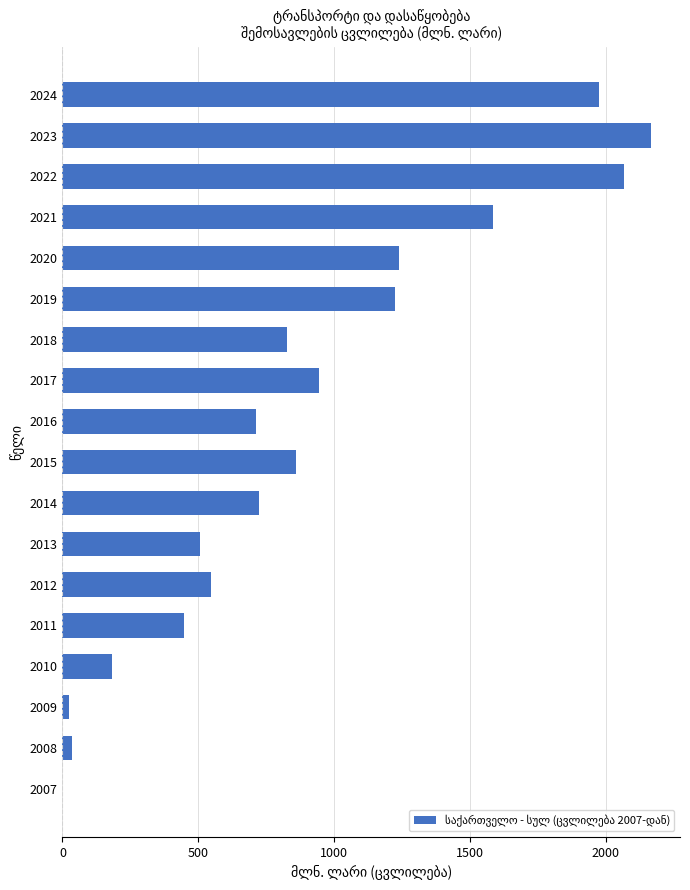

Reading bottom to top, what are all the values shown in this chart?

2007=0.0	2008=34.7	2009=23.3	2010=183.1	2011=449.1	2012=545.8	2013=505.2	2014=724.1	2015=858.7	2016=713.2	2017=944.6	2018=827.9	2019=1224.5	2020=1240.7	2021=1586.1	2022=2067.8	2023=2165.7	2024=1974.6